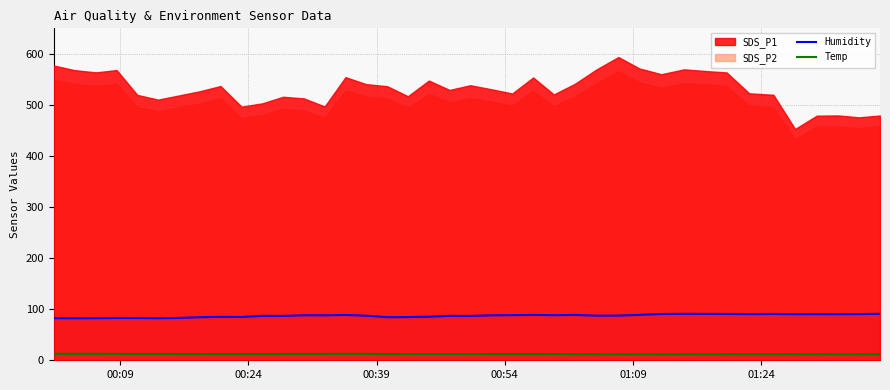

True or false: Temp and Humidity cross at least once.

False